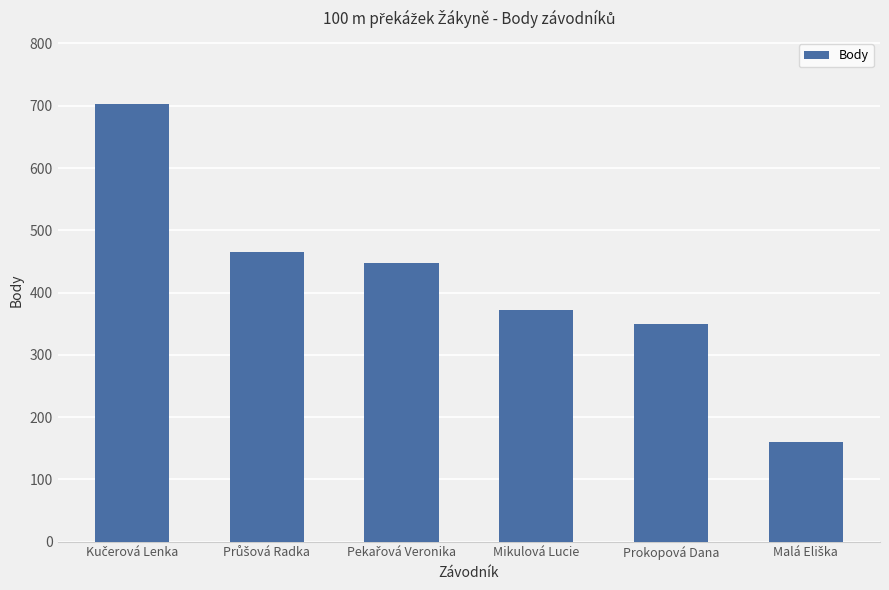

What is the difference between the maximum and minimum values?

543